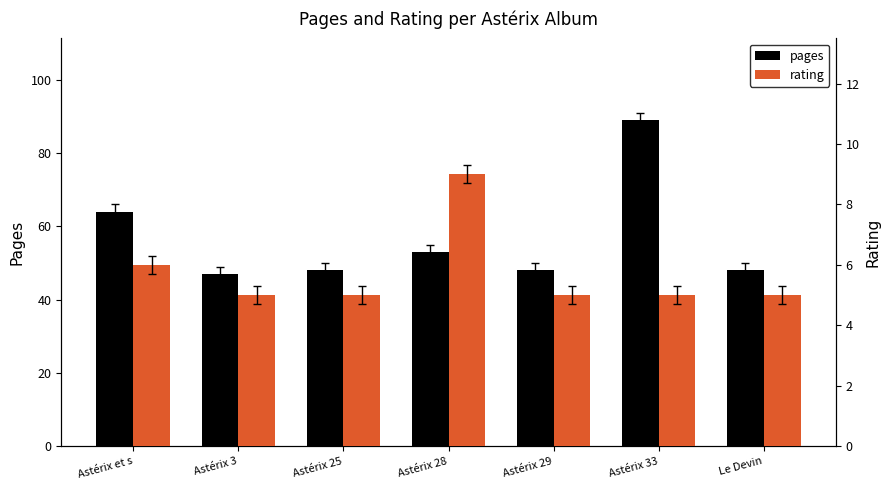

What is the minimum value shown in the chart?

5